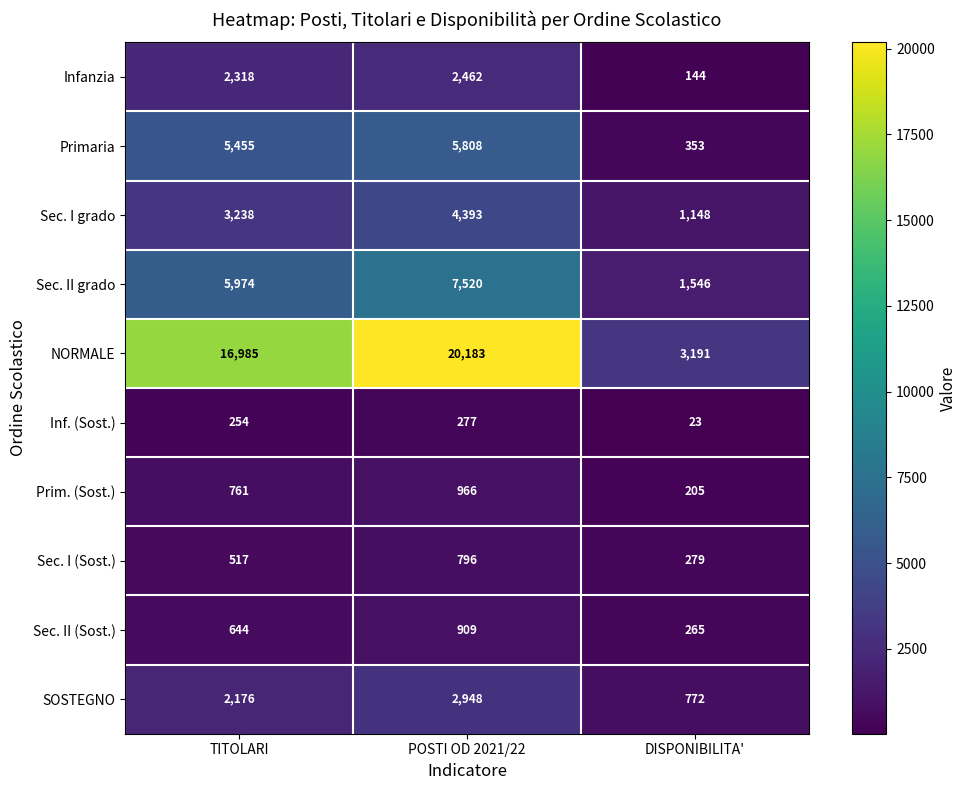

At how many categories does at least one series exceed 1050?

3